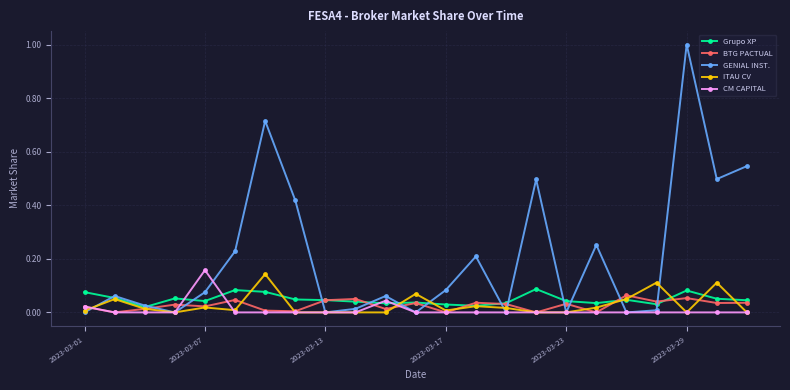

How many categories are shown in the chart?

23